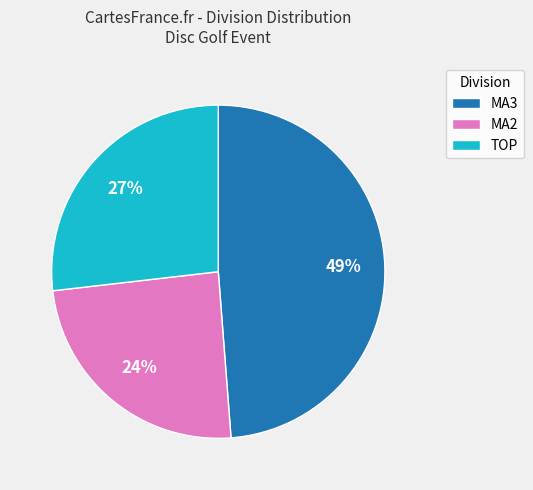

Rank the categories by value from lowest to highest.

MA2, TOP, MA3